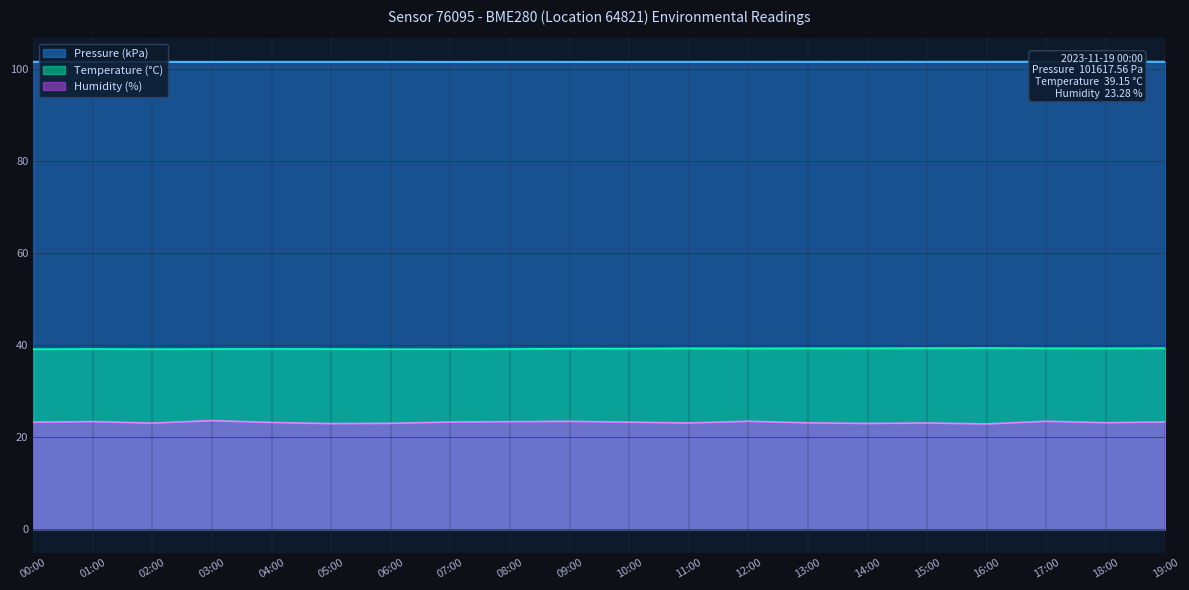

What is the sum of all Humidity values?

464.6